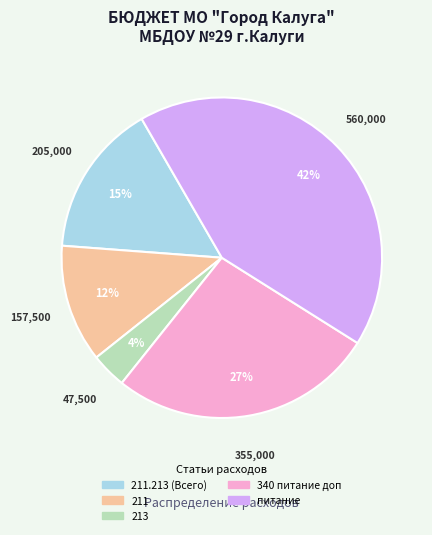

To the nearest percent, what is the average slice percentage?

20%